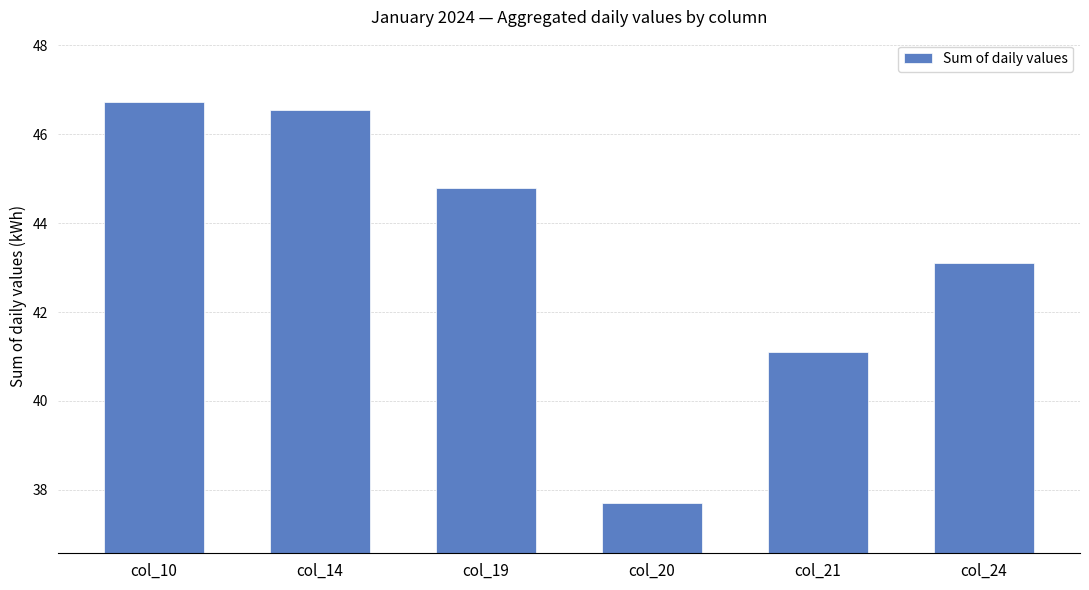

Reading right to left, list all the values displayed in this chart.

43.1	41.1	37.7	44.8	46.5	46.7